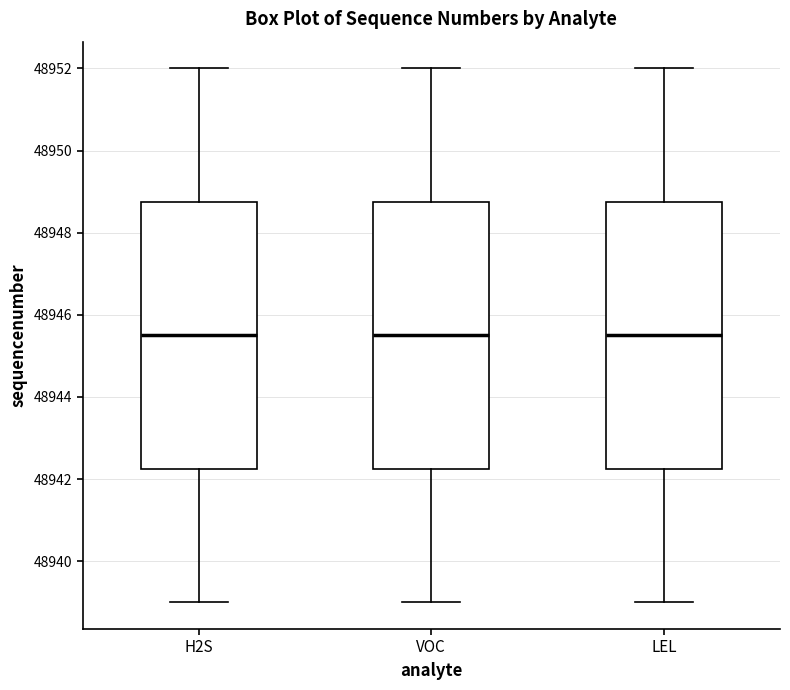

Where does the upper whisker of the box for VOC end on the y-axis? The values are not printed on the chart, so give them approximately, as read against the axis.

48952.0